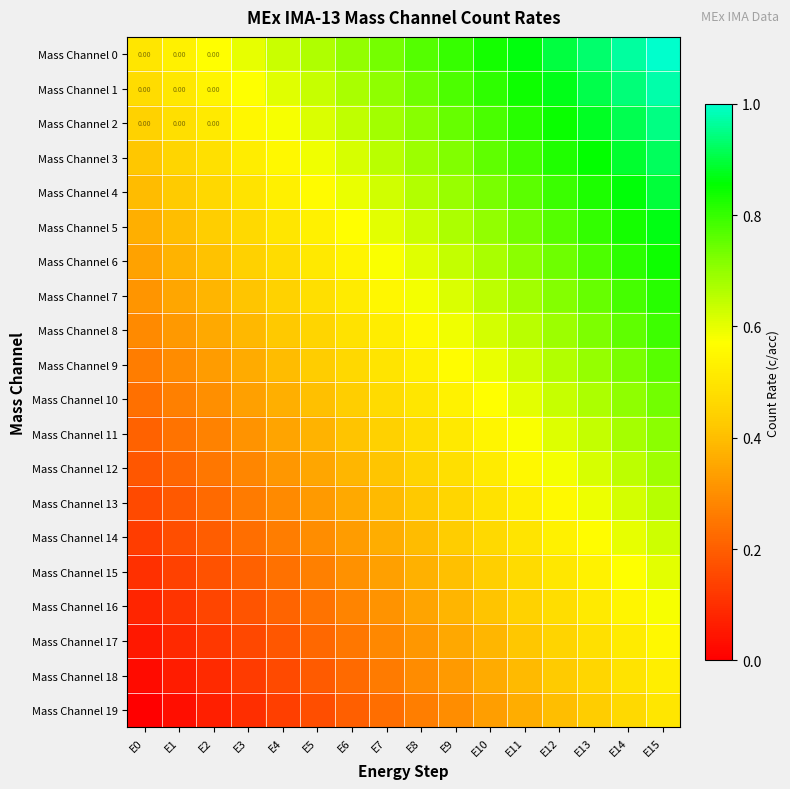

What is the difference between the maximum and minimum values in the Mass Channel 12 series?

0.5